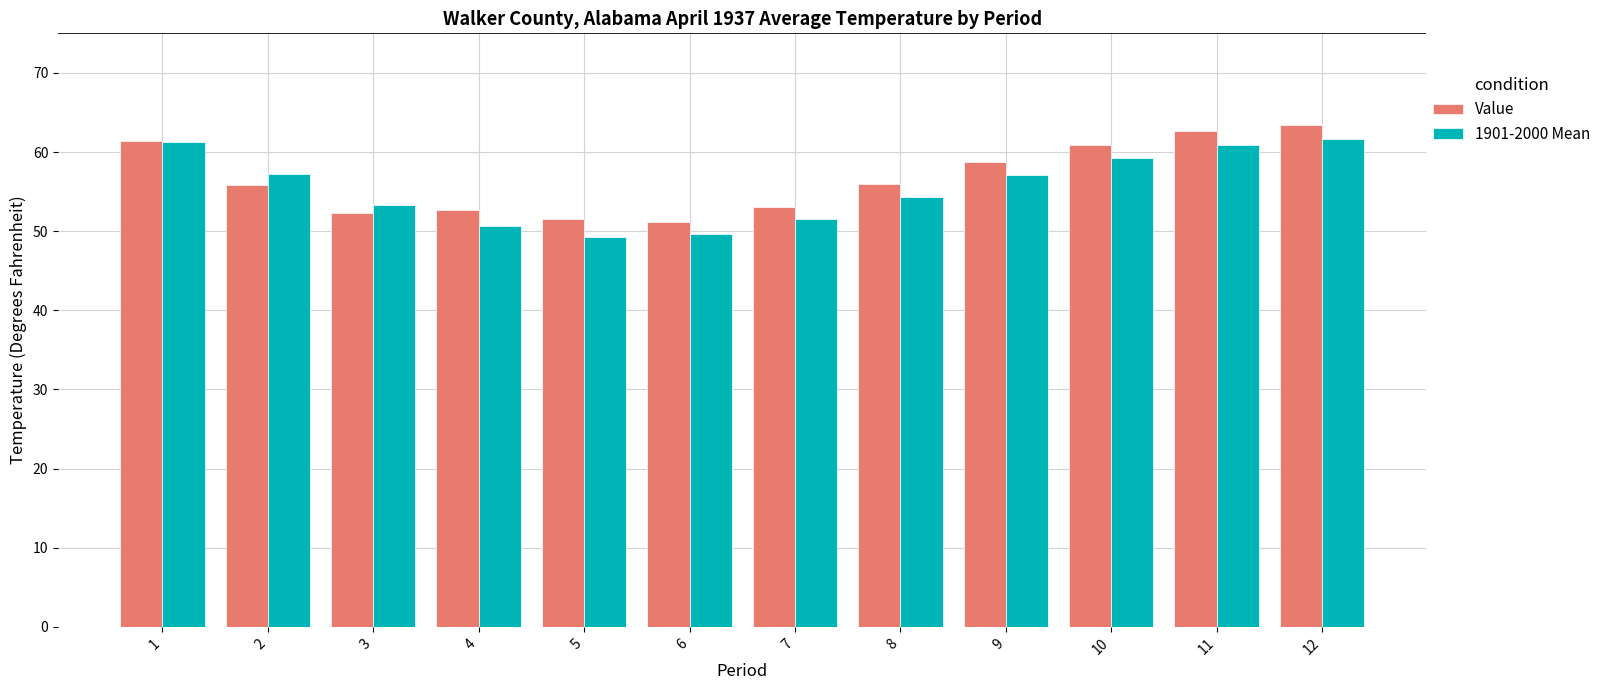

What is the sum of the 1901-2000 Mean values at 9 and 12?

118.7